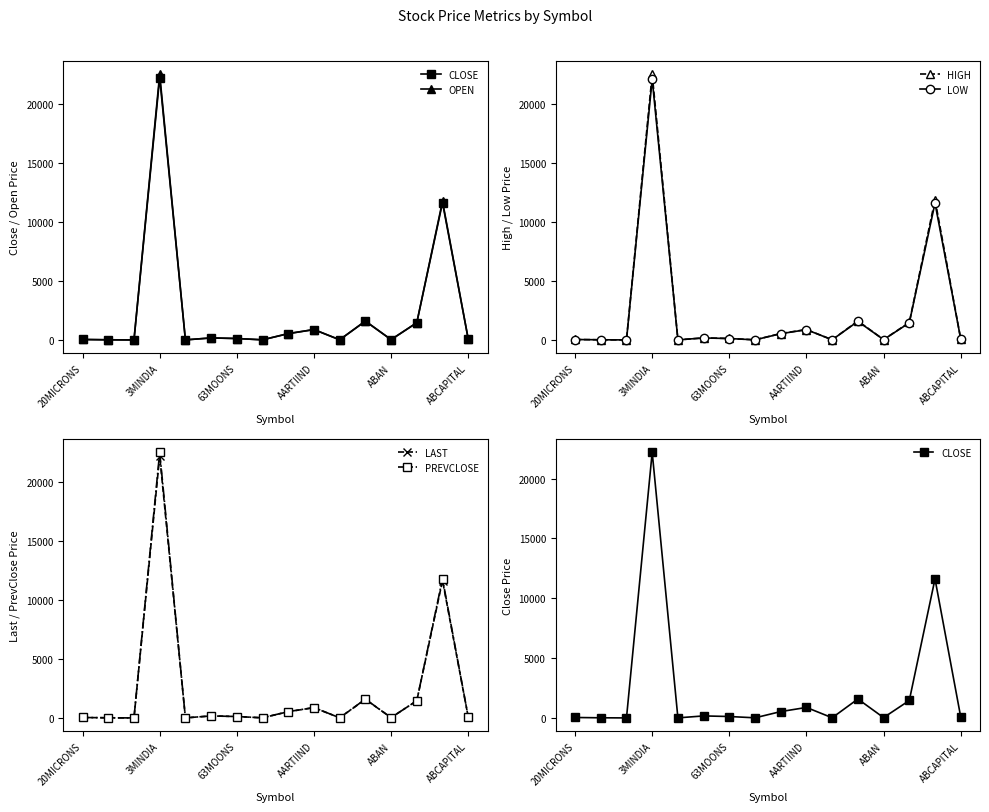

How many distinct data groups are displayed?

6